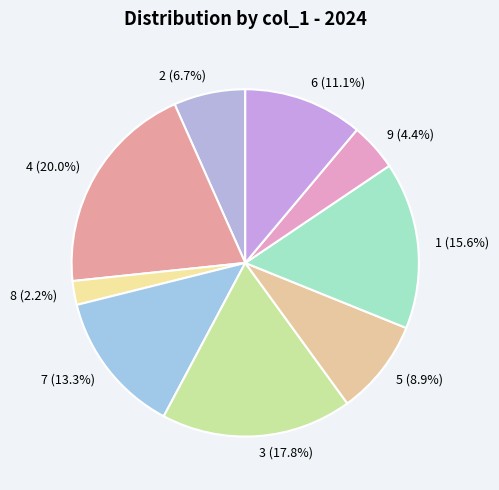

Is the sum of 8 and 9 greater than half?

No